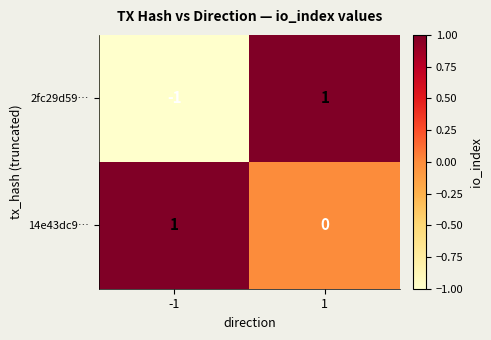

At how many categories does at least one series exceed 0?

2